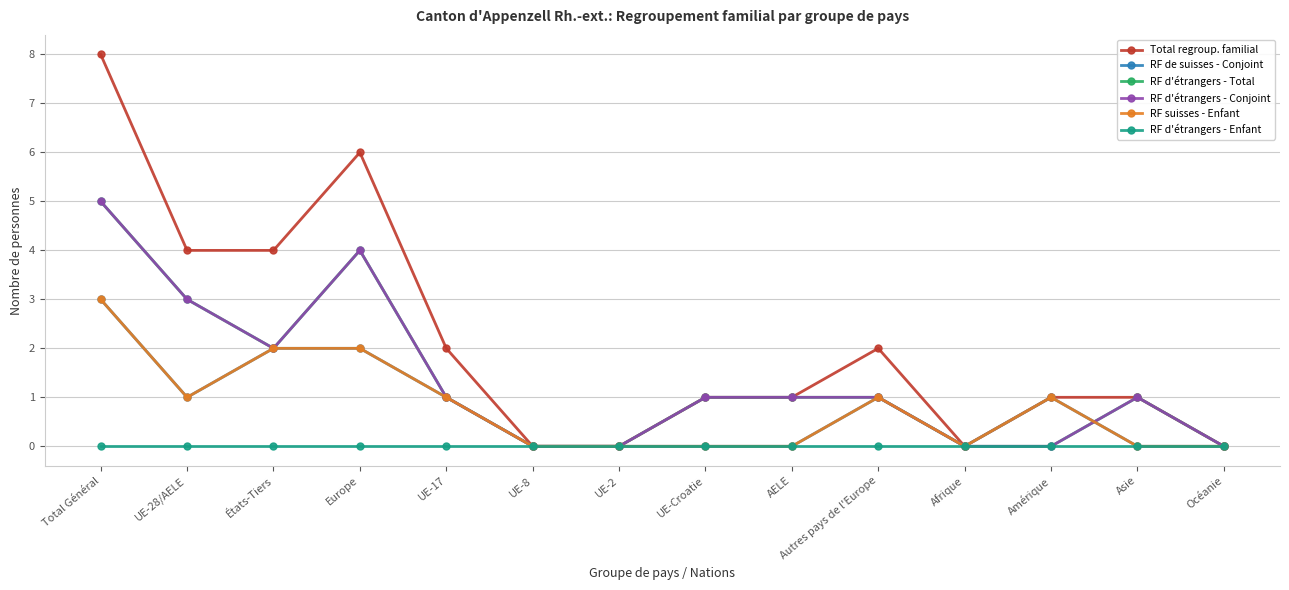

At which category is the sum across all series the highest?

Total Général